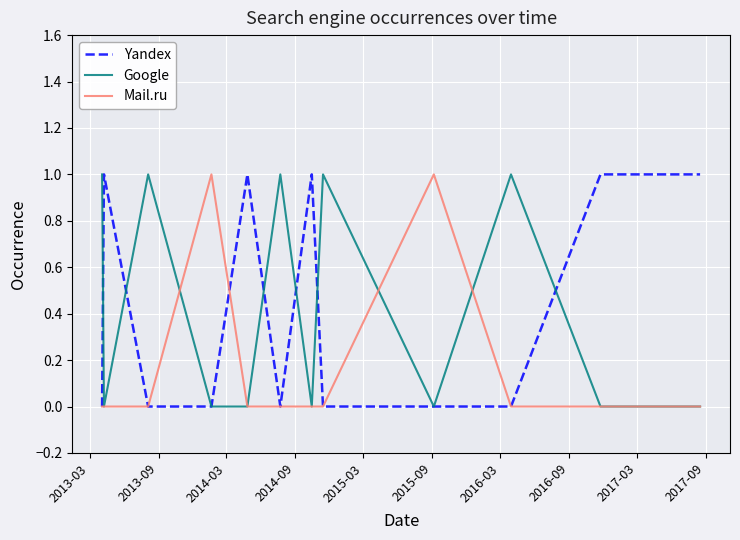

Which series has the largest total across all categories?

Yandex